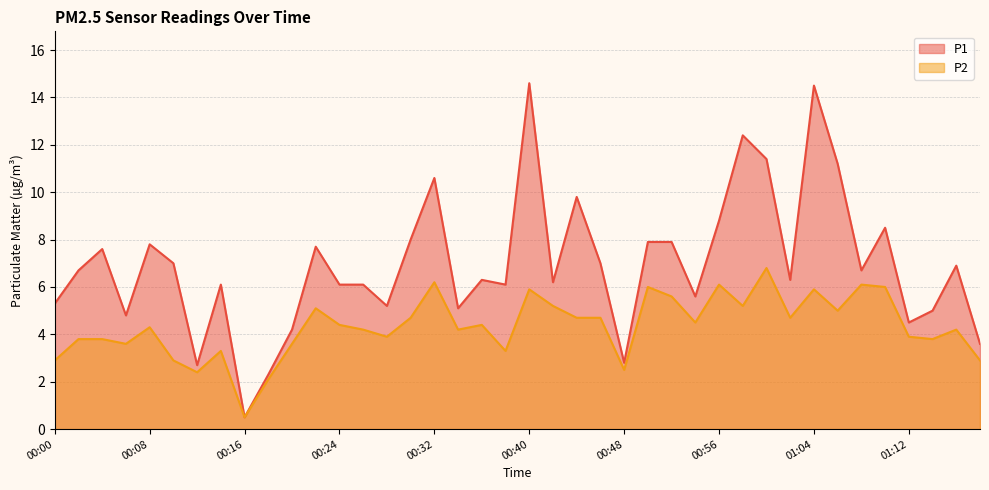

What is the maximum value for P2?

6.8